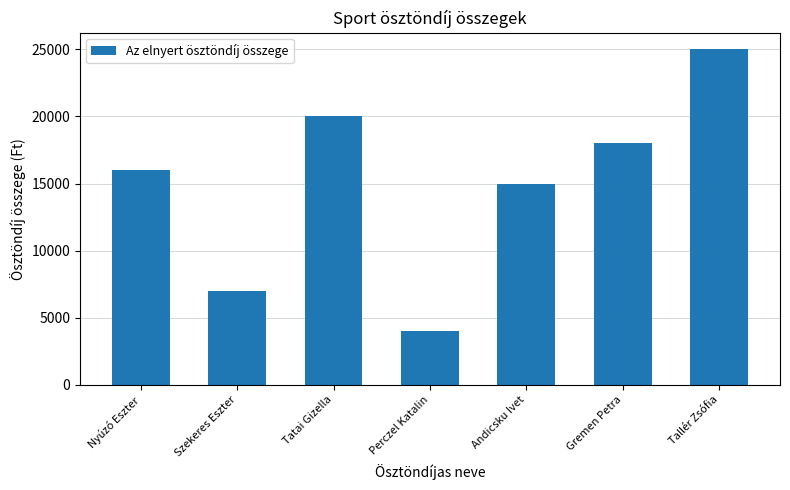

What is the change in value from Szekeres Eszter to Andicsku Ivet?

+8000